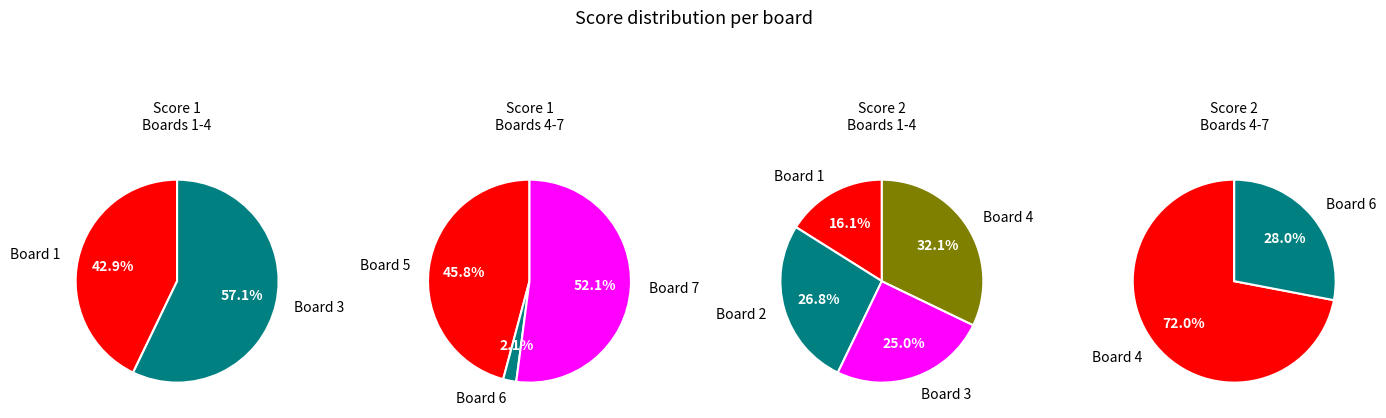

Which category has the biggest portion of the pie?

Board 7